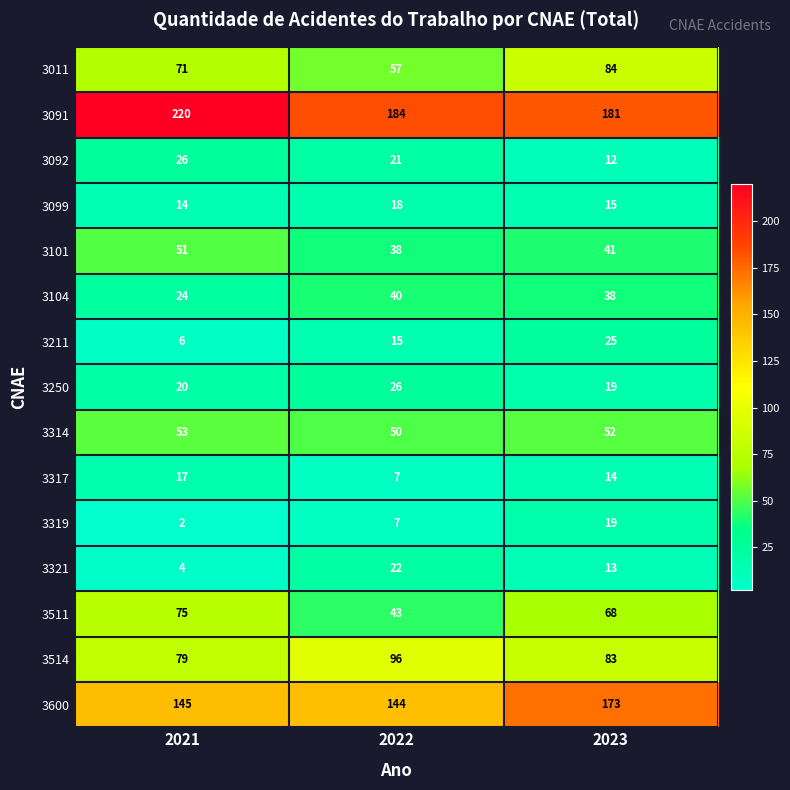

Which label corresponds to the largest value in the chart?

2021